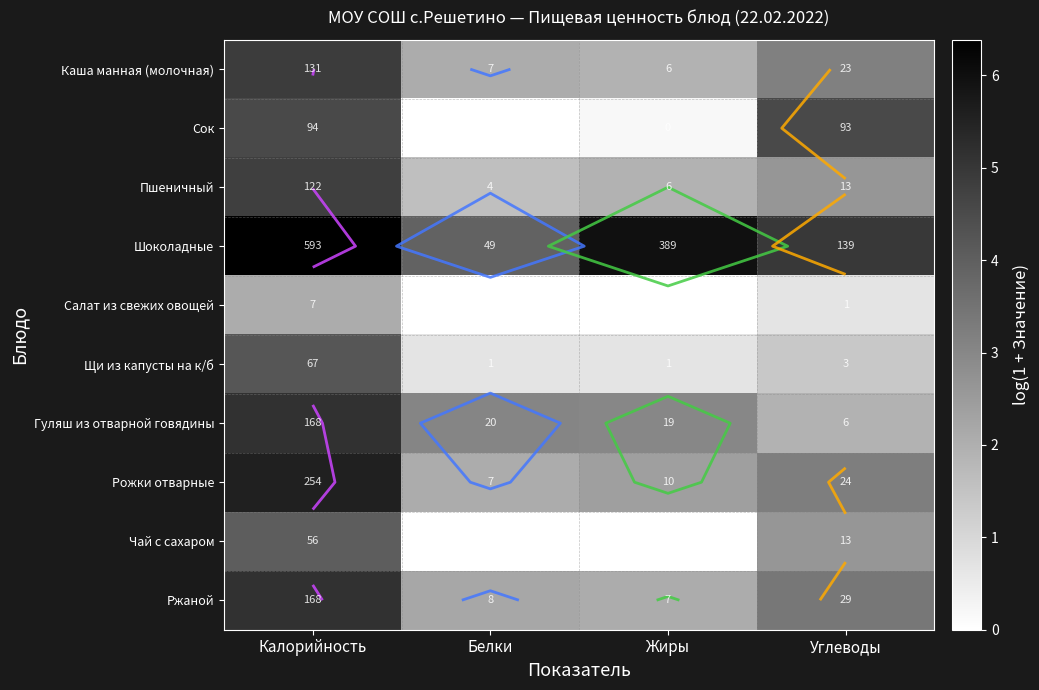

How many data points in Щи из капусты на к/б are above 1?

2